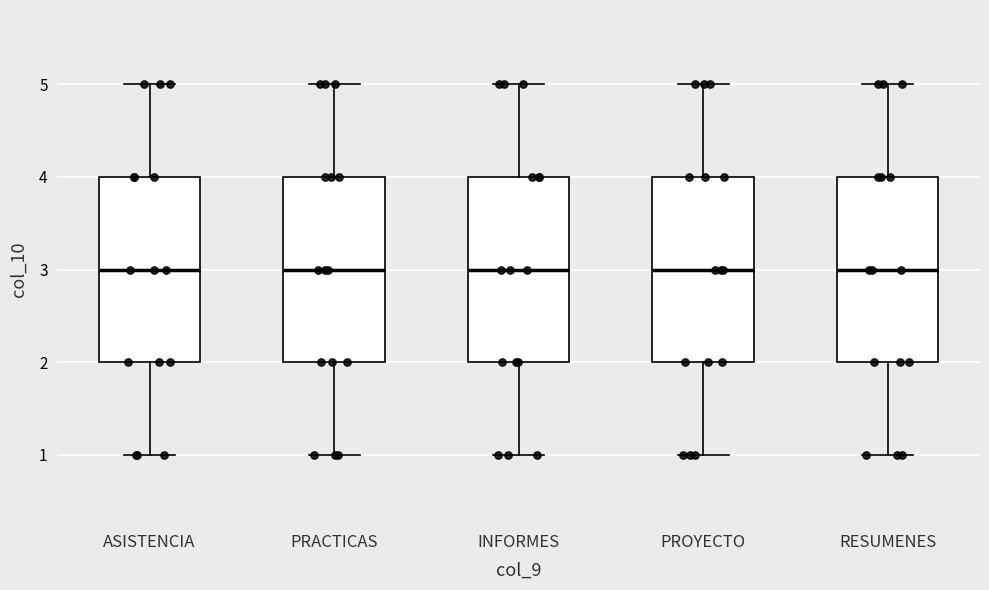

Where does the upper whisker of the box for RESUMENES end on the y-axis? The values are not printed on the chart, so give them approximately, as read against the axis.

5